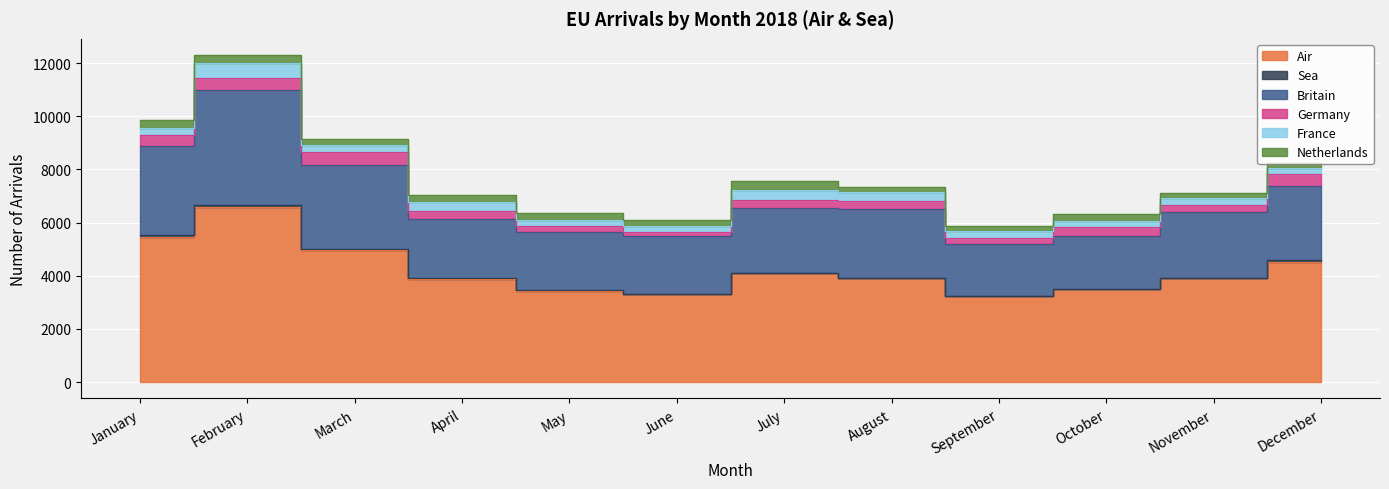

What is the average value of the Netherlands series?

247